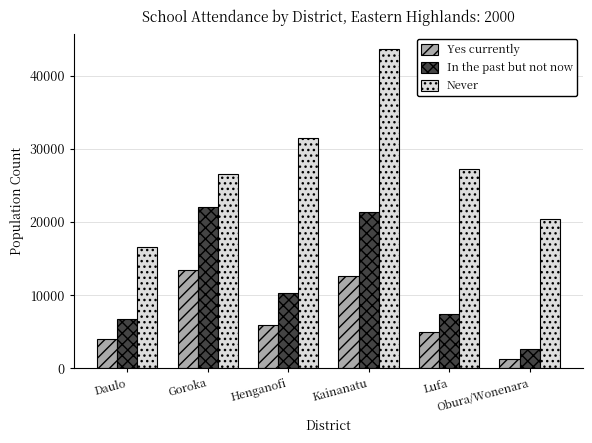

Read the Never value at Lufa, to the nearest 10.

27250